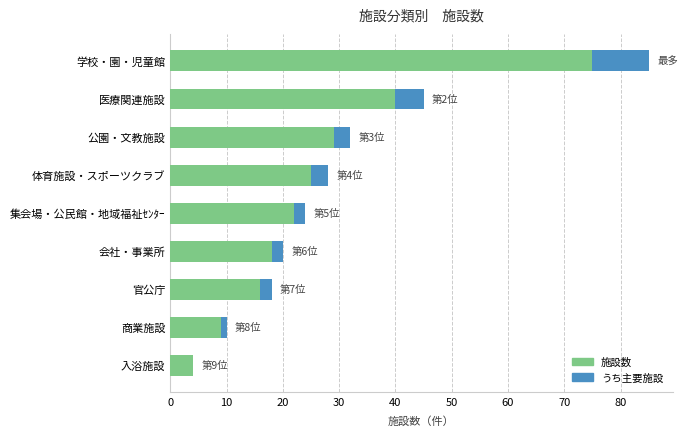

Count the number of categories in the chart.

9